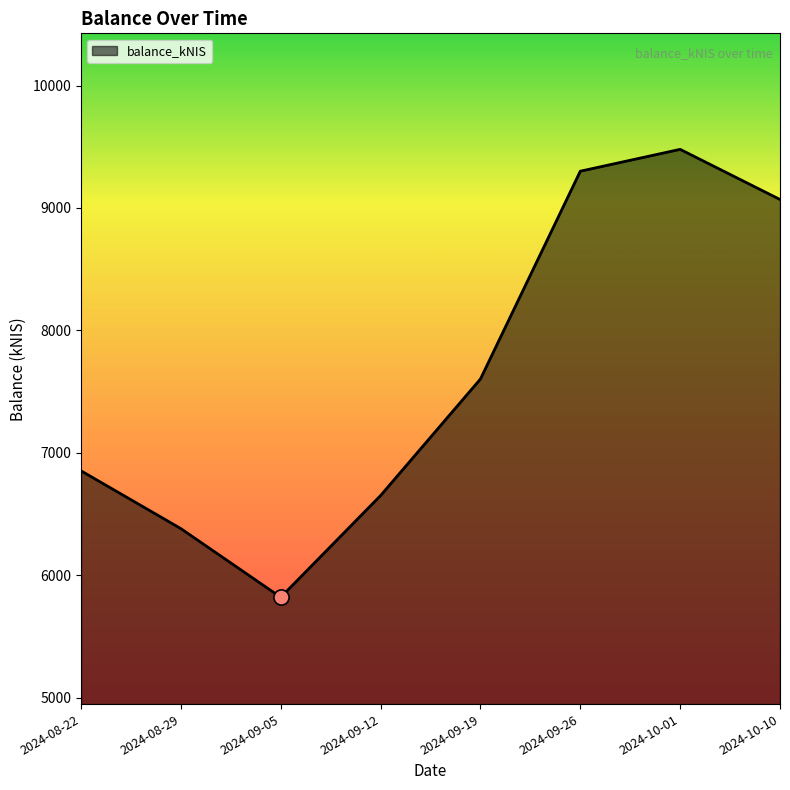

What is the change in value from 2024-09-19 to 2024-10-10?

+1466.8